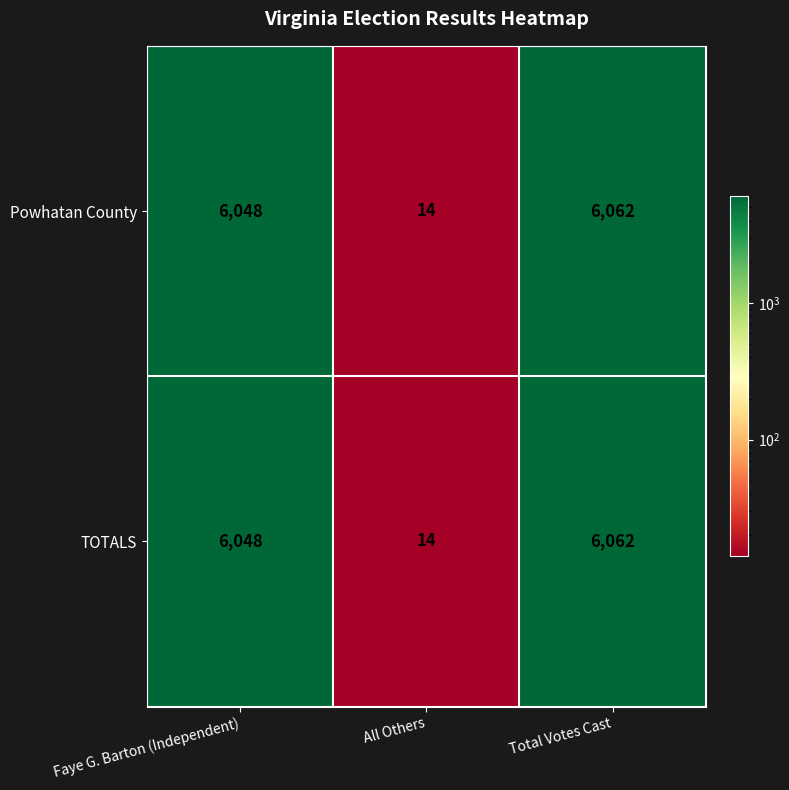

What value does the TOTALS series have at Faye G. Barton (Independent), to the nearest 10?

6050